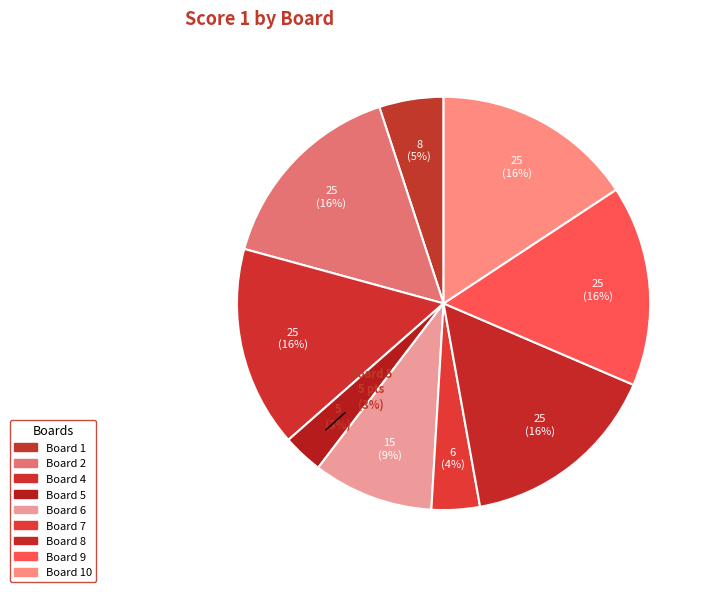

Between 6 and 7, which is larger?

6